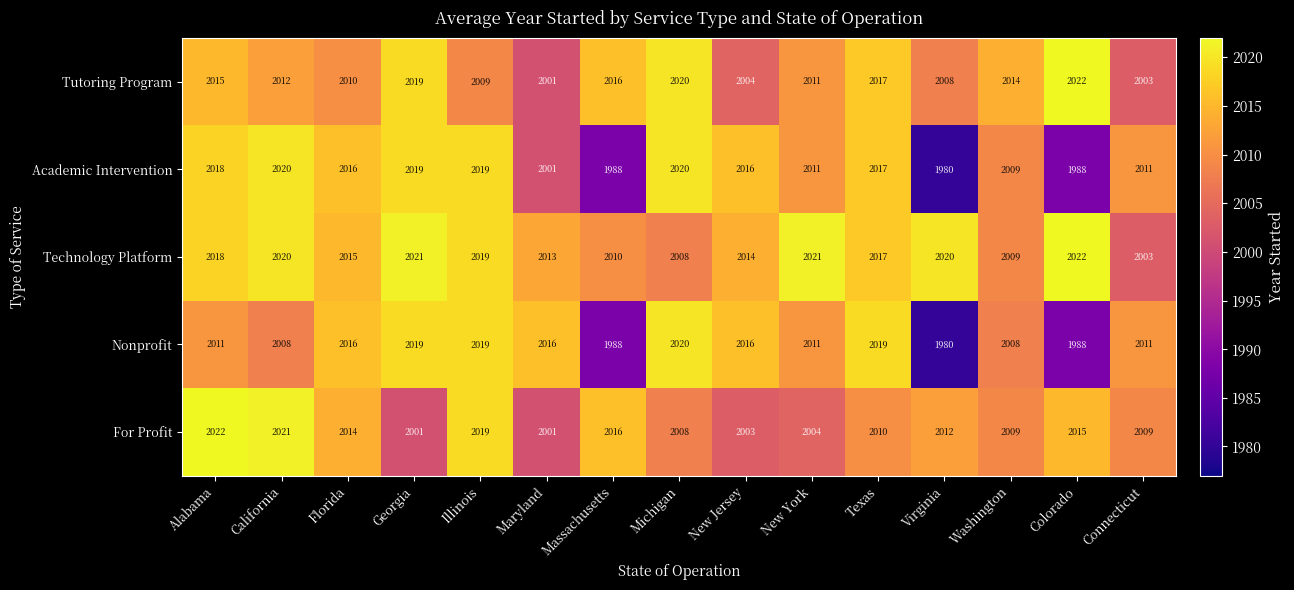

At which category is the sum across all series the highest?

Illinois